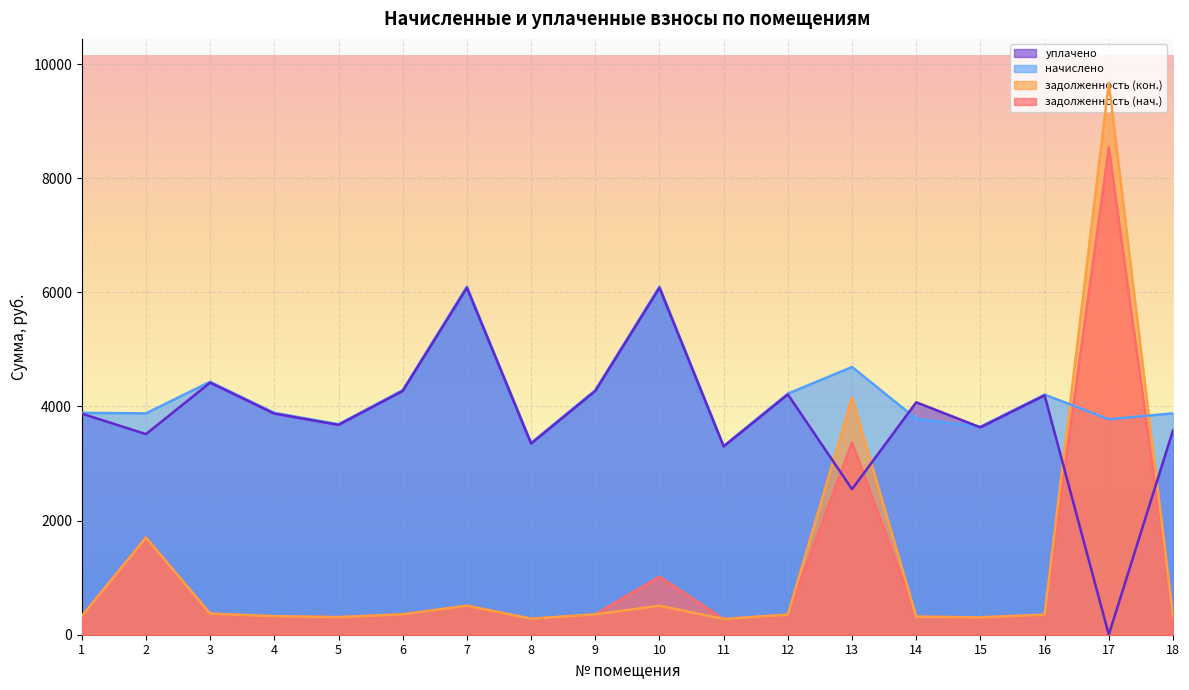

Where is the first local maximum for уплачено?

3